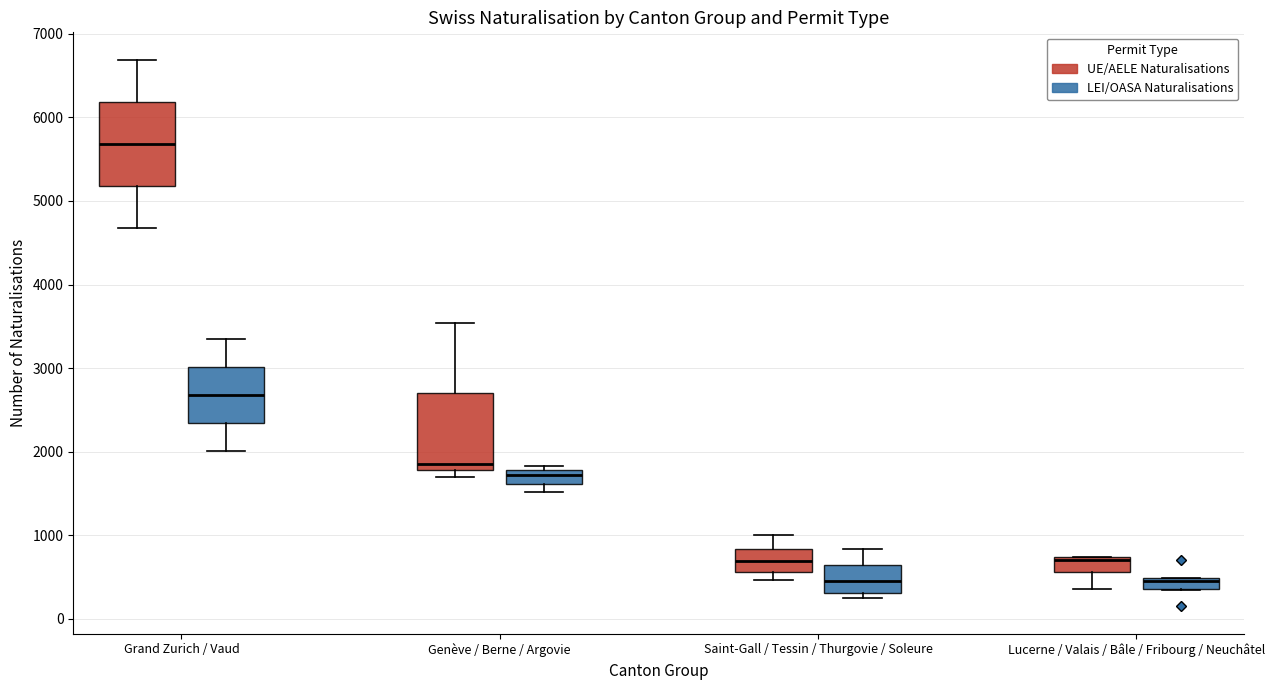

Which box has the highest median line?

Grand Zurich / Vaud (UE/AELE Naturalisations)